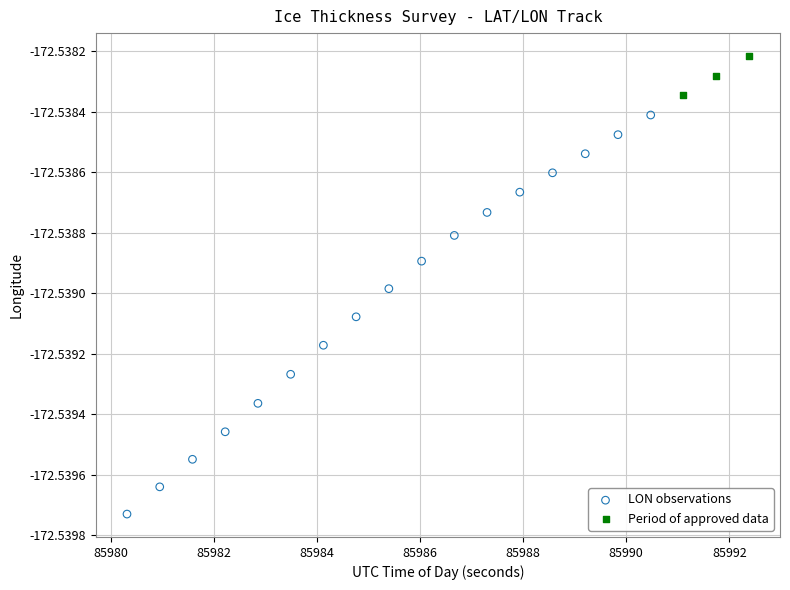

Which series has the largest Y range (max minus min)?

LON observations